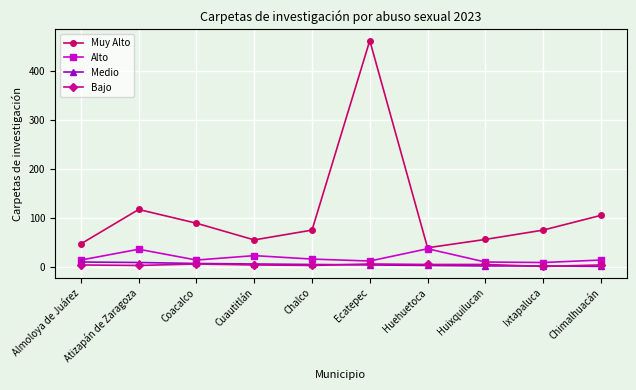

At which category is the sum across all series the highest?

Ecatepec